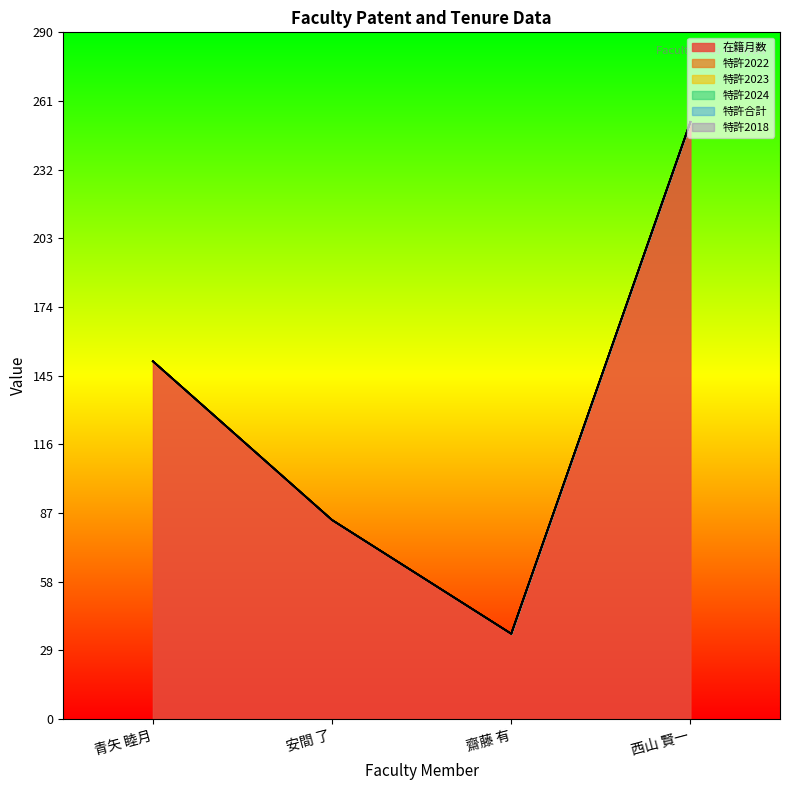

Which series changed the most between 安間 了 and 西山 賢一?

在籍月数